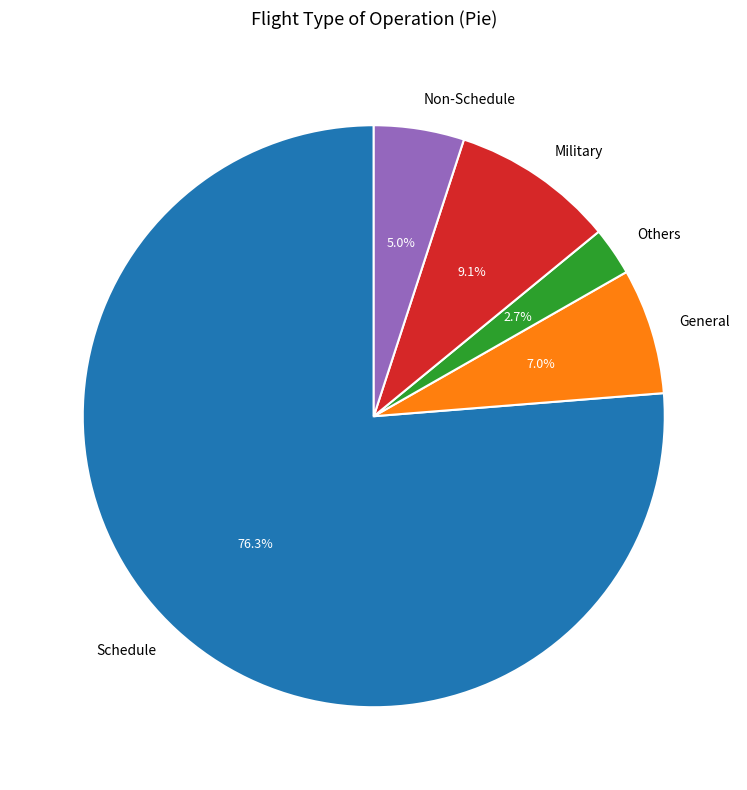

The General slice represents 1% of the pie. True or false?

False